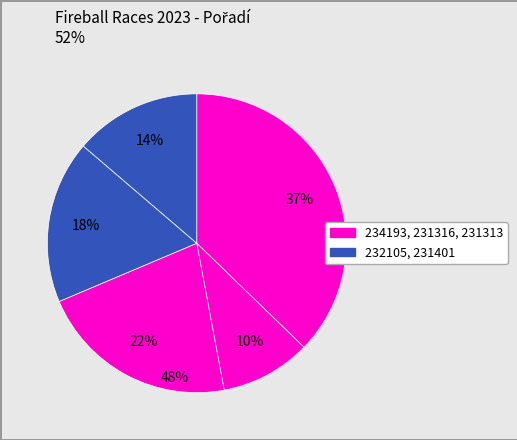

Which slice is the largest?

234193